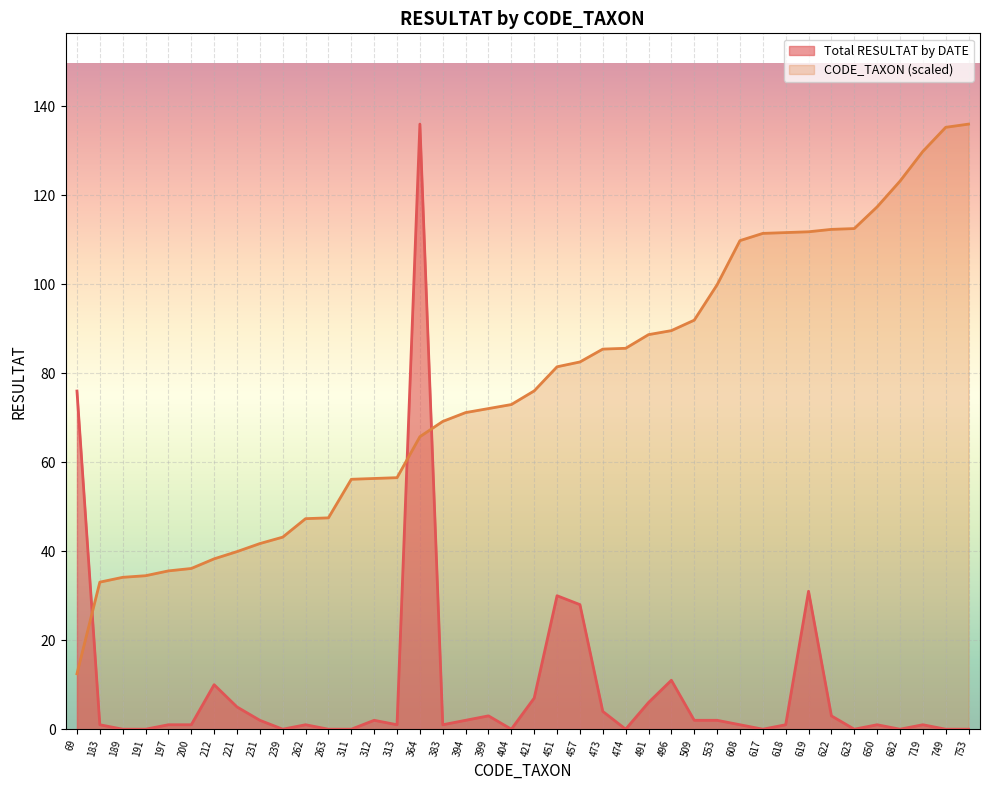

Reading left to right, extract all data points from this chart.

Total RESULTAT by DATE: 76.0	1.0	0.0	0.0	1.0	1.0	10.0	5.0	2.0	0.0	1.0	0.0	0.0	2.0	1.0	136.0	1.0	2.0	3.0	0.0	7.0	30.0	28.0	4.0	0.0	6.0	11.0	2.0	2.0	1.0	0.0	1.0	31.0	3.0	0.0	1.0	0.0	1.0	0.0	0.0
CODE_TAXON (scaled): 12.5	33.1	34.1	34.5	35.6	36.1	38.3	39.9	41.7	43.2	47.3	47.5	56.2	56.4	56.5	65.7	69.2	71.2	72.1	73.0	76.0	81.5	82.5	85.4	85.6	88.7	89.6	91.9	99.9	109.8	111.4	111.6	111.8	112.3	112.5	117.4	123.2	129.9	135.3	136.0